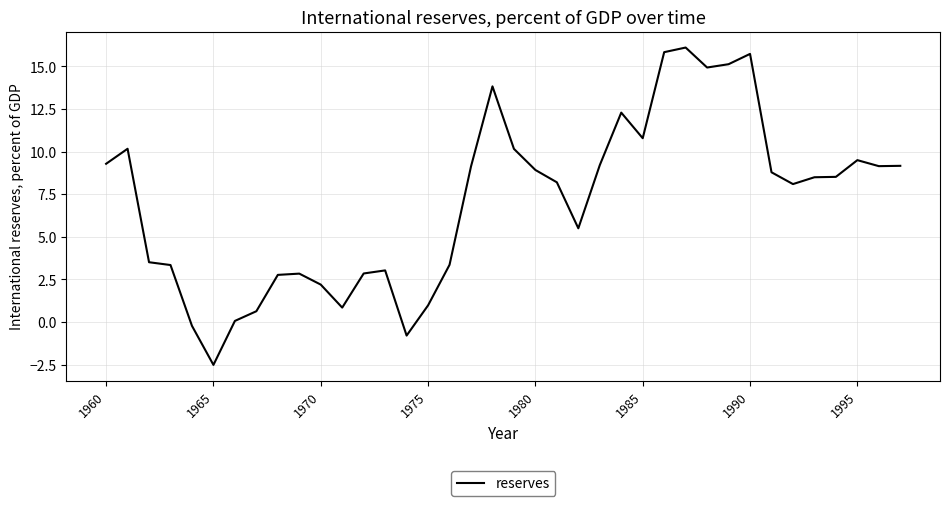

How many lines are shown in the chart?

1